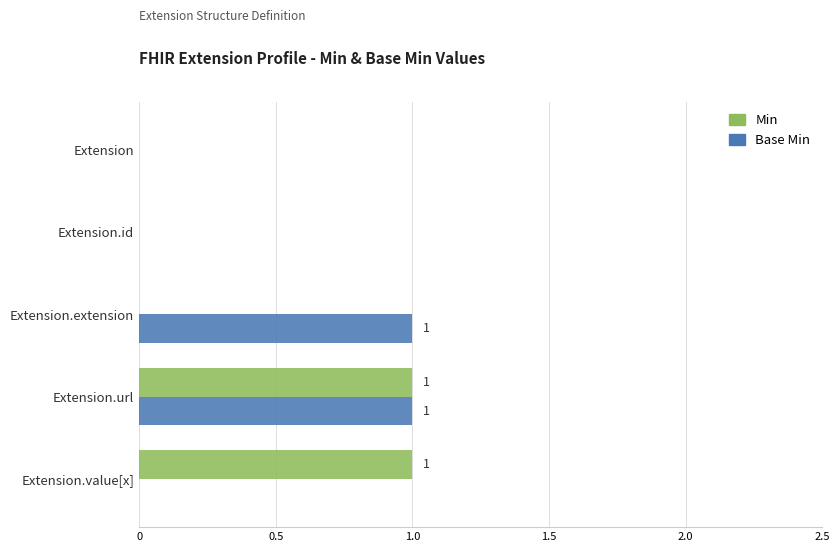

The Base Min series shows 2 at Extension.url. True or false?

False